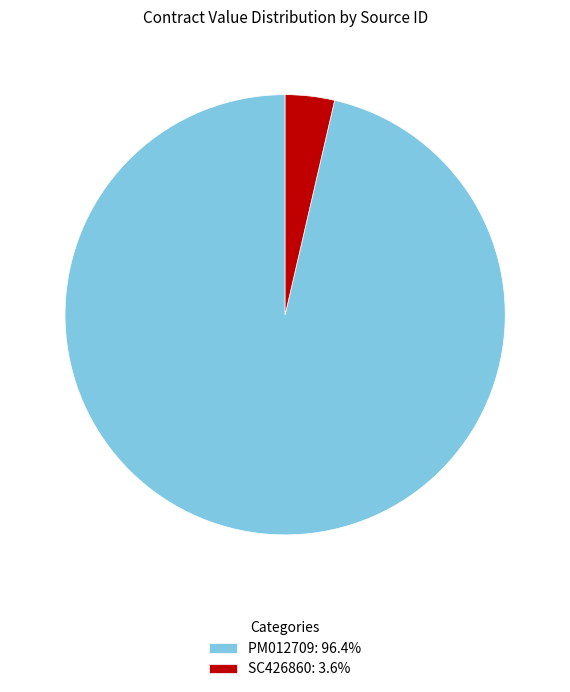

Combined, do SC426860: 3.6% and PM012709: 96.4% account for over 50%?

Yes